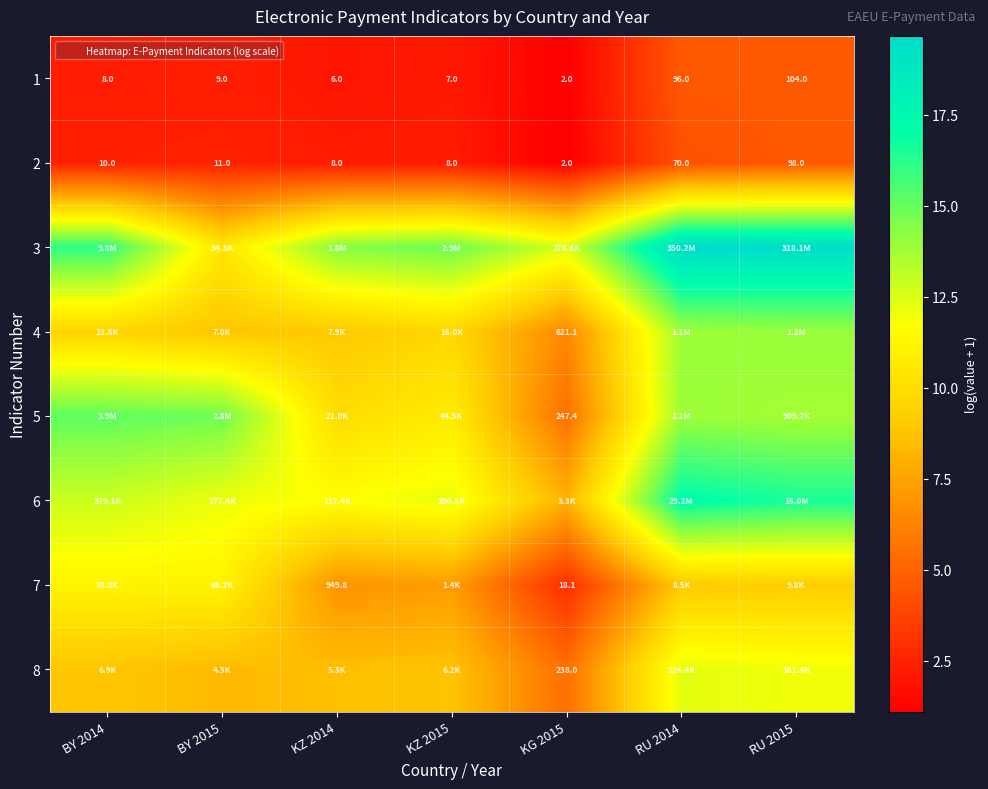

The 4 series shows 4.6 at BY 2014. True or false?

False